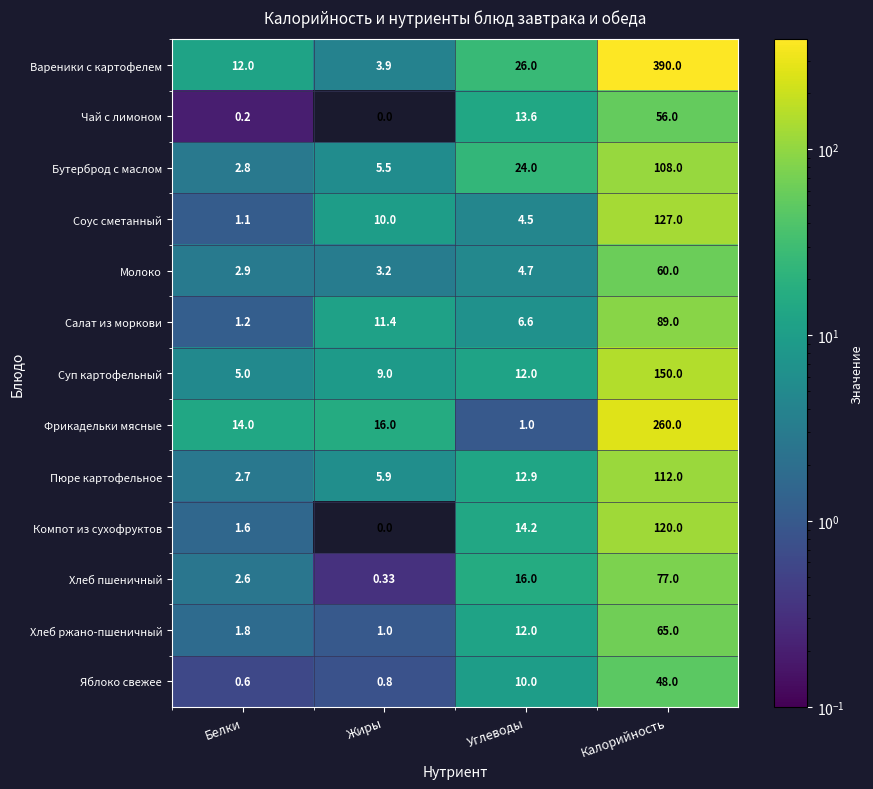

Rank the series at Калорийность from lowest to highest value.

Яблоко свежее, Чай с лимоном, Молоко, Хлеб ржано-пшеничный, Хлеб пшеничный, Салат из моркови, Бутерброд с маслом, Пюре картофельное, Компот из сухофруктов, Соус сметанный, Суп картофельный, Фрикадельки мясные, Вареники с картофелем